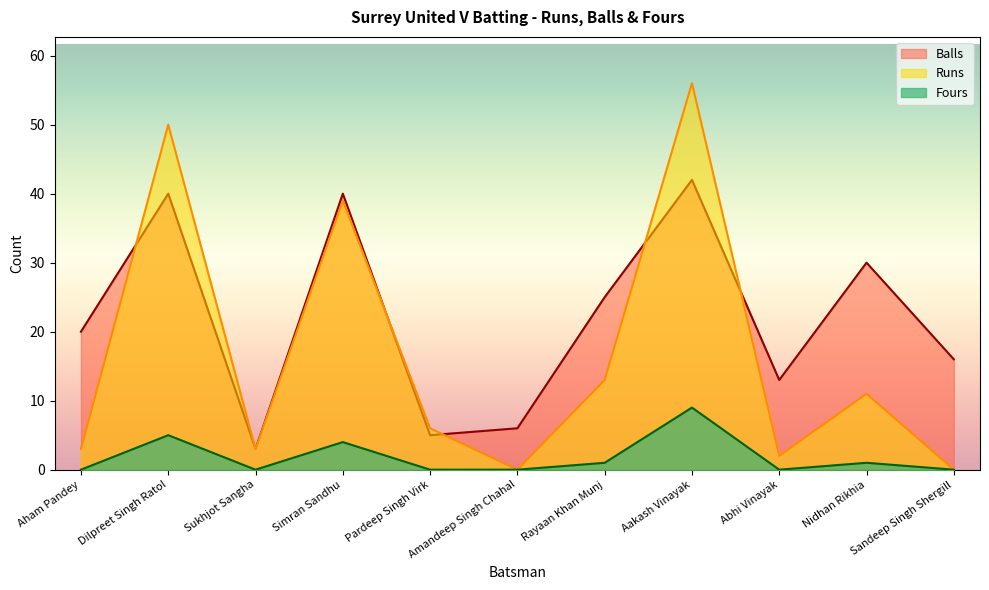

Reading left to right, list all the values displayed in this chart.

Runs: 3	50	3	39	6	0	13	56	2	11	0
Balls: 20	40	3	40	5	6	25	42	13	30	16
Fours: 0	5	0	4	0	0	1	9	0	1	0